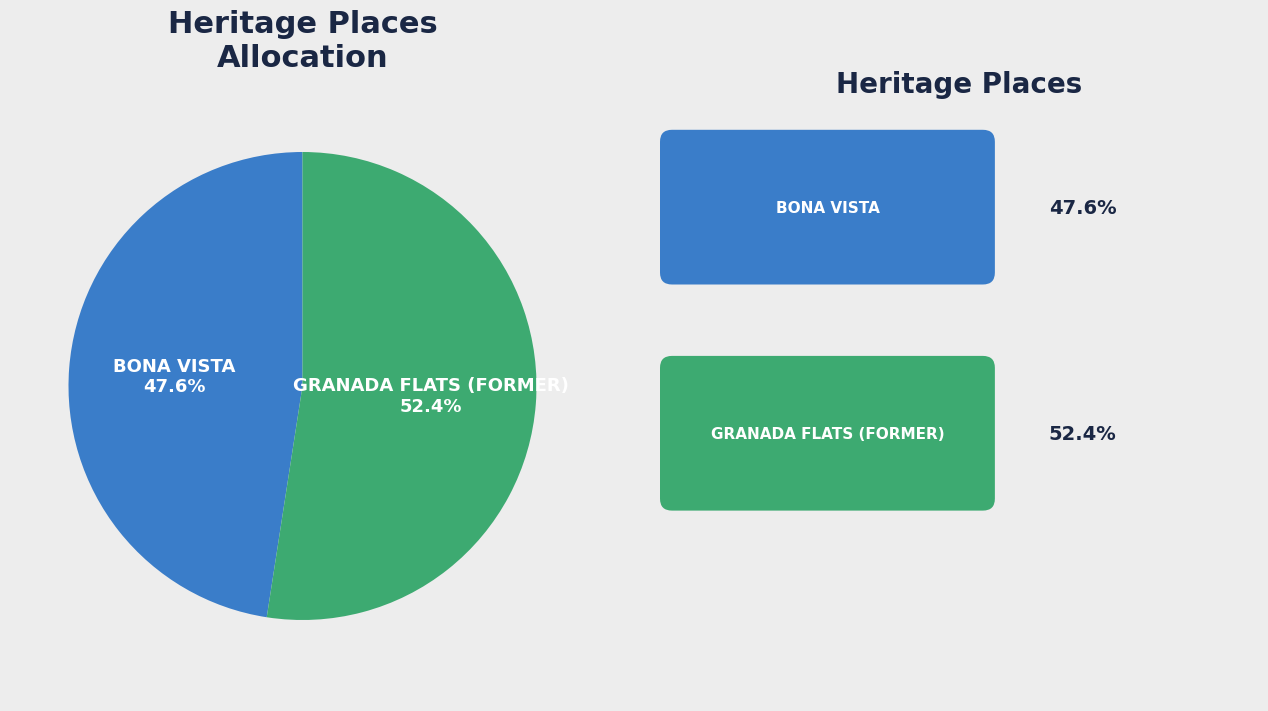

Is it true that BONA VISTA is 59% of the pie?

False